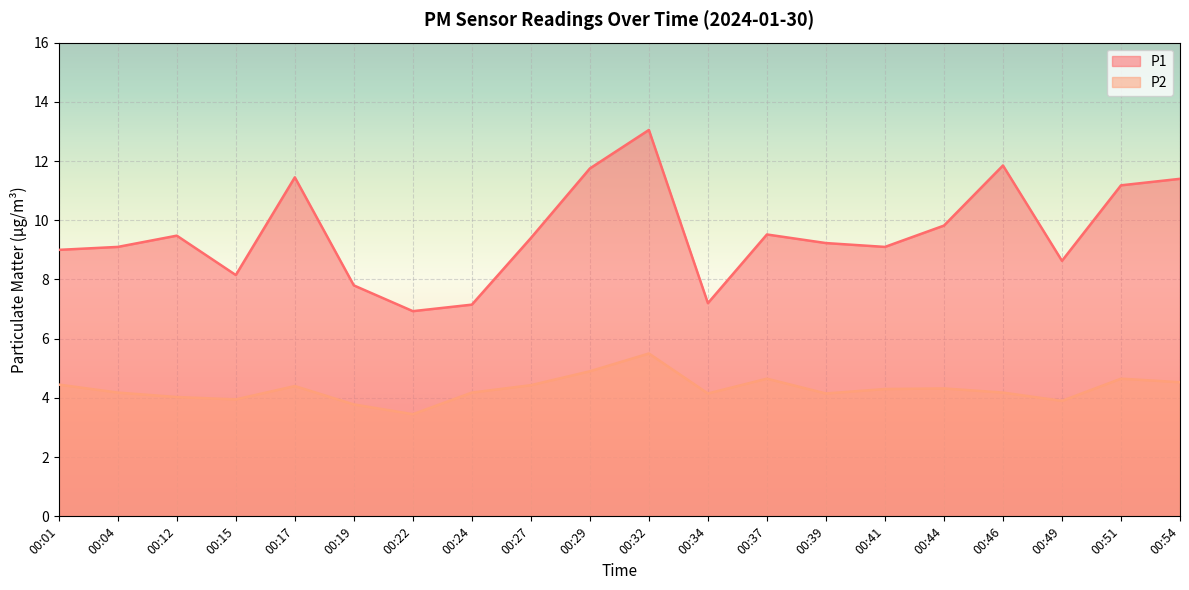

How many values in the P2 series are below 4?

4